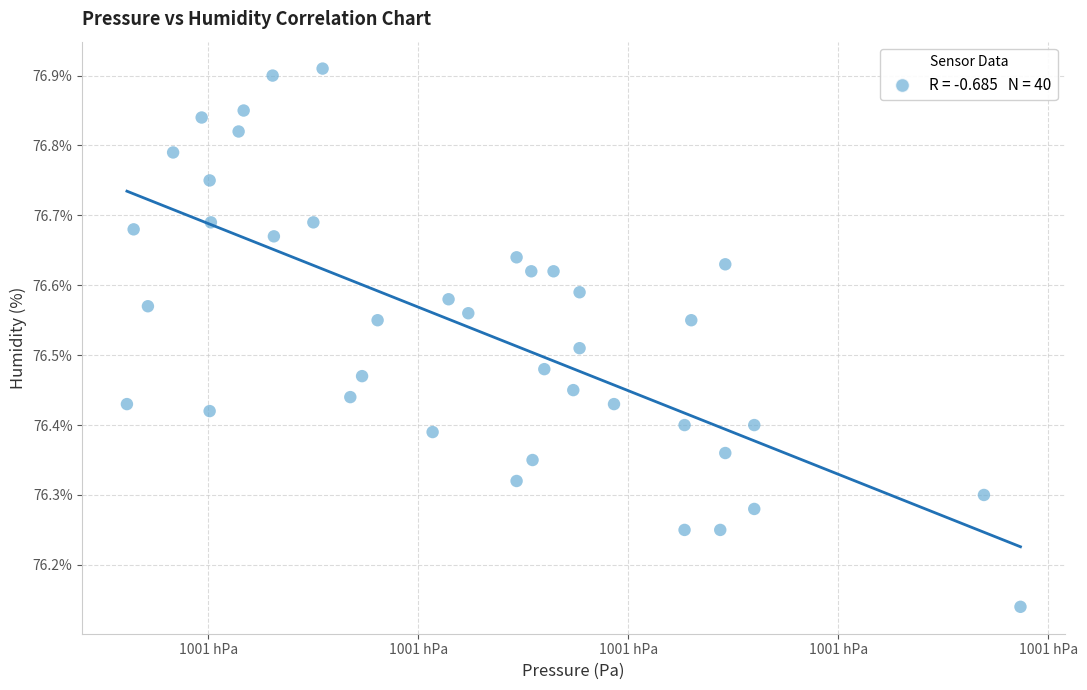

What is the range of Y values (max minus min)?

0.8